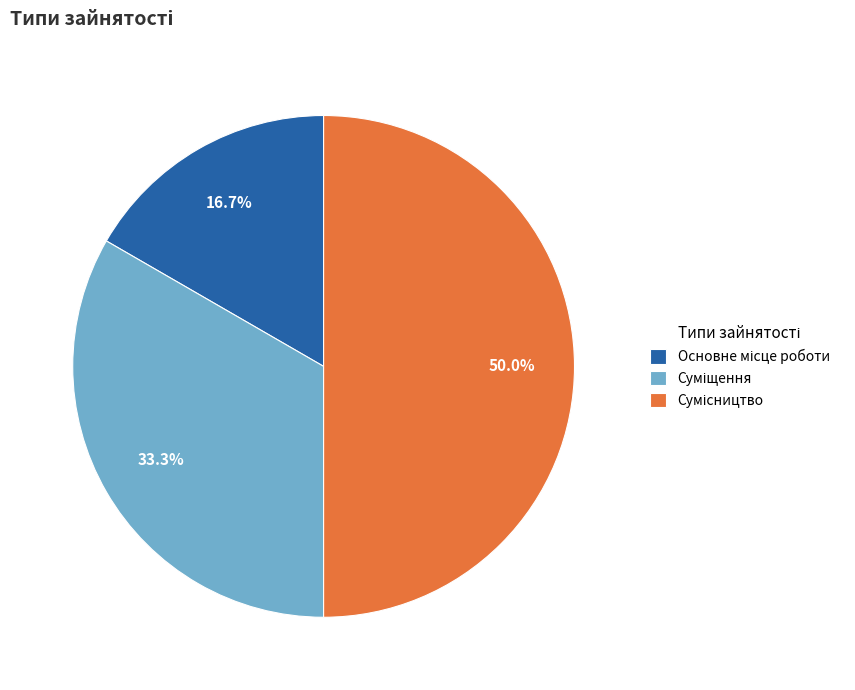

Is it true that Сумісництво is 65% of the pie?

False